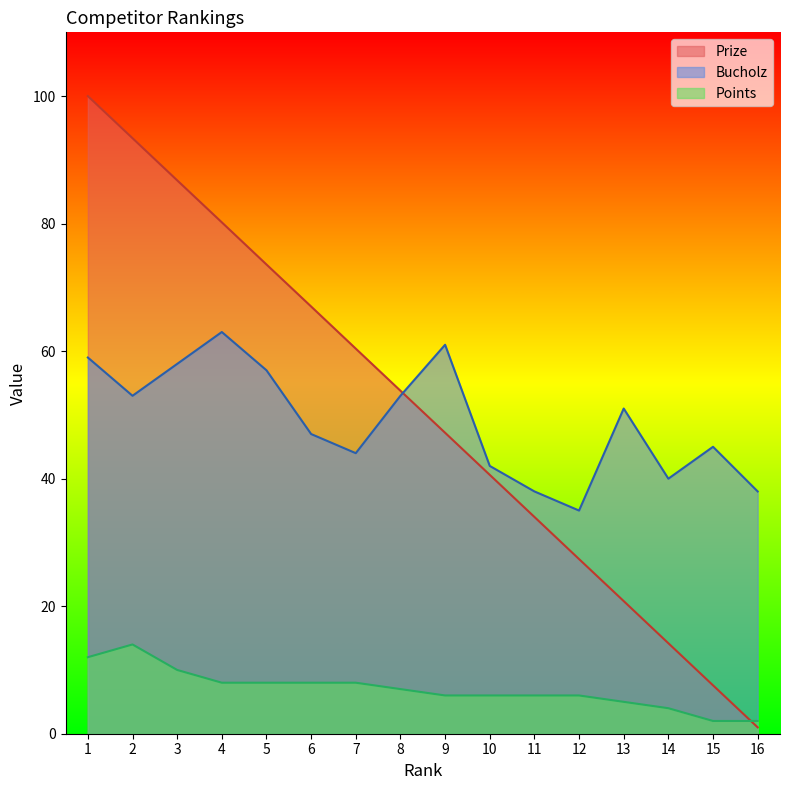

What is the spread (max minus min) of values at 3?

76.8